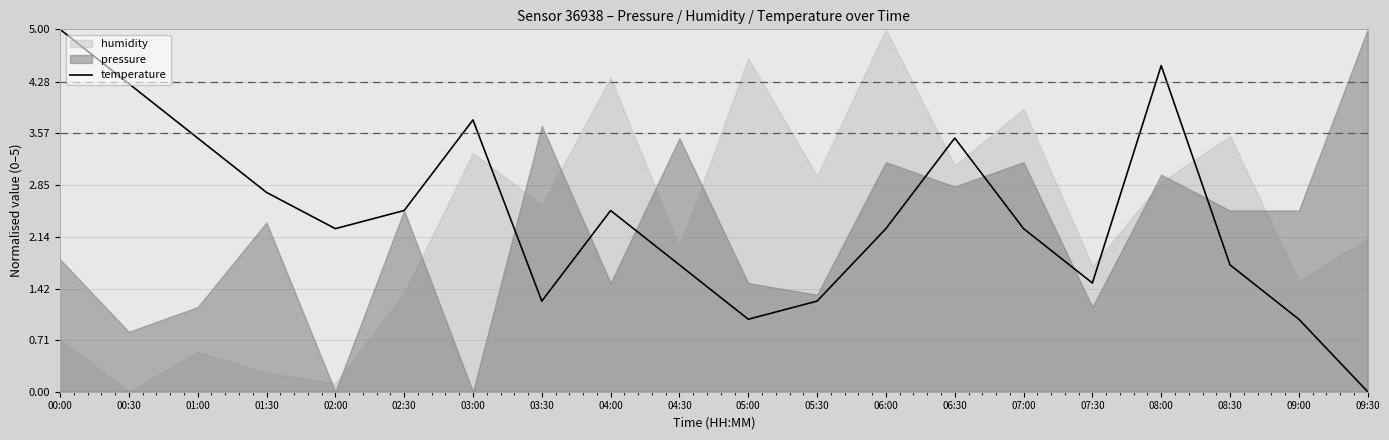

How many lines are shown in the chart?

1